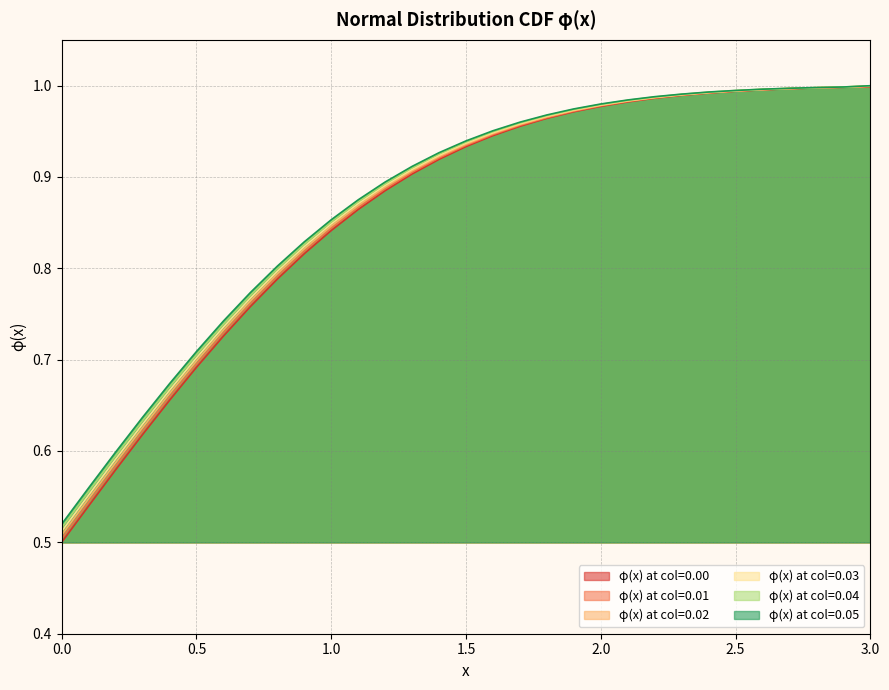

Rank the categories by φ(x) at col=0.00 value from highest to lowest.

3.0, 2.9, 2.8, 2.7, 2.6, 2.5, 2.4, 2.3, 2.2, 2.1, 2.0, 1.9, 1.8, 1.7, 1.6, 1.5, 1.4, 1.3, 1.2, 1.1, 1.0, 0.9, 0.8, 0.7, 0.6, 0.5, 0.4, 0.3, 0.2, 0.1, 0.0